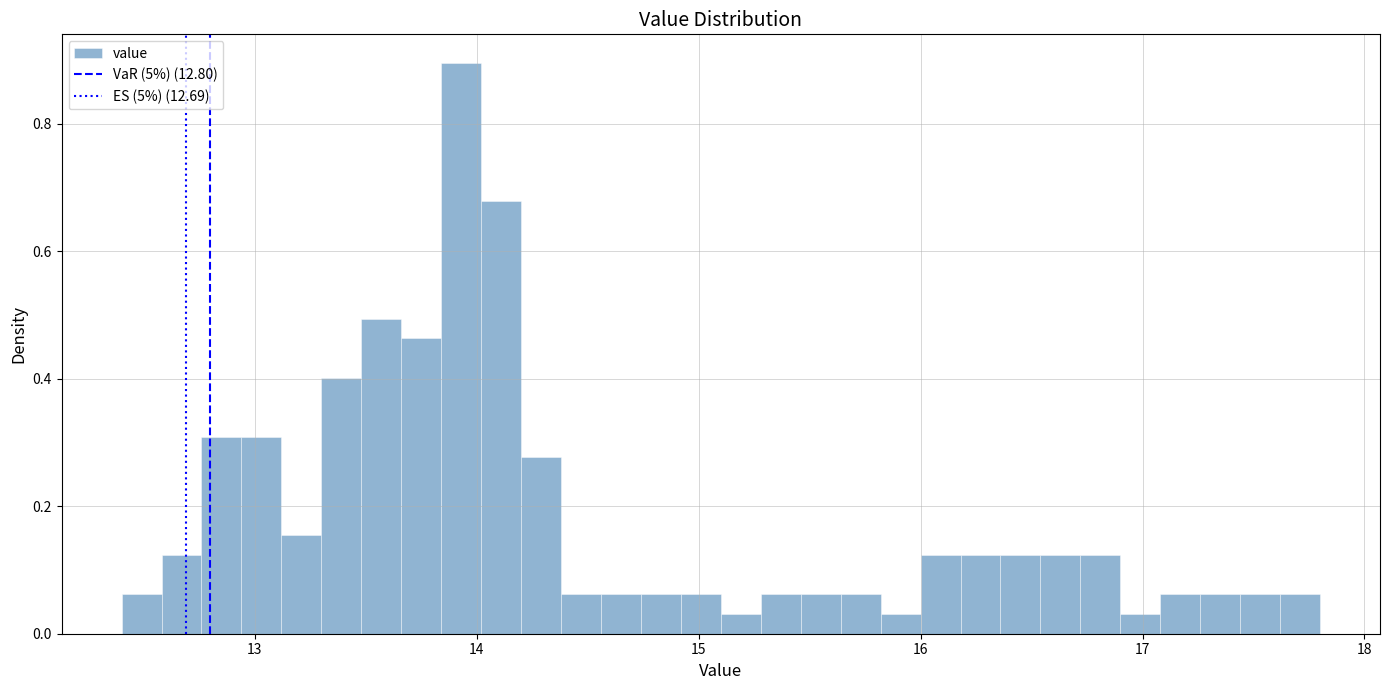

Read against the x-axis, roughly where is the centre of the tallest bar?

13.9